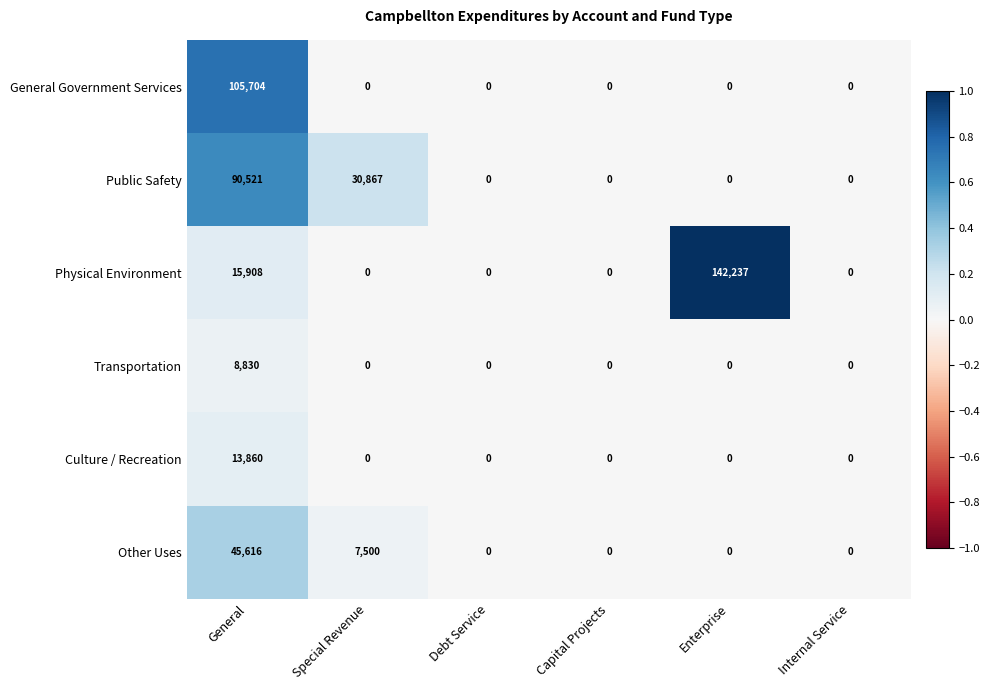

List the series in order of their peak value, highest first.

Physical Environment, General Government Services, Public Safety, Other Uses, Culture / Recreation, Transportation